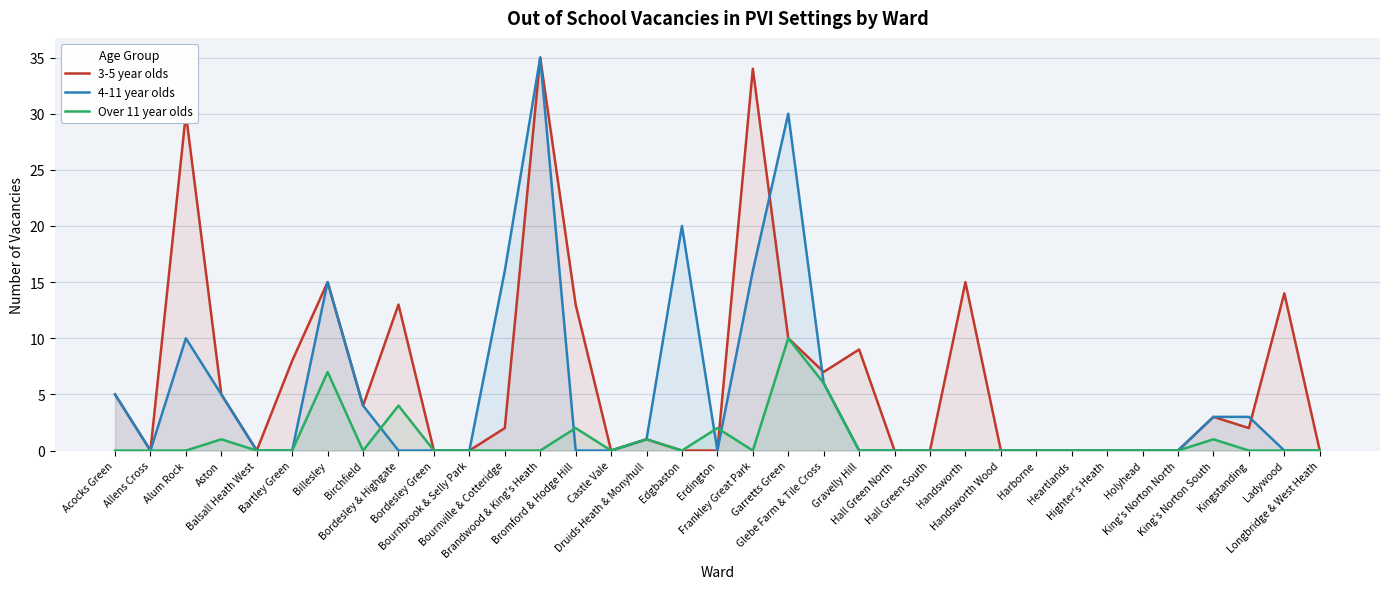

What is the greatest value displayed?

35